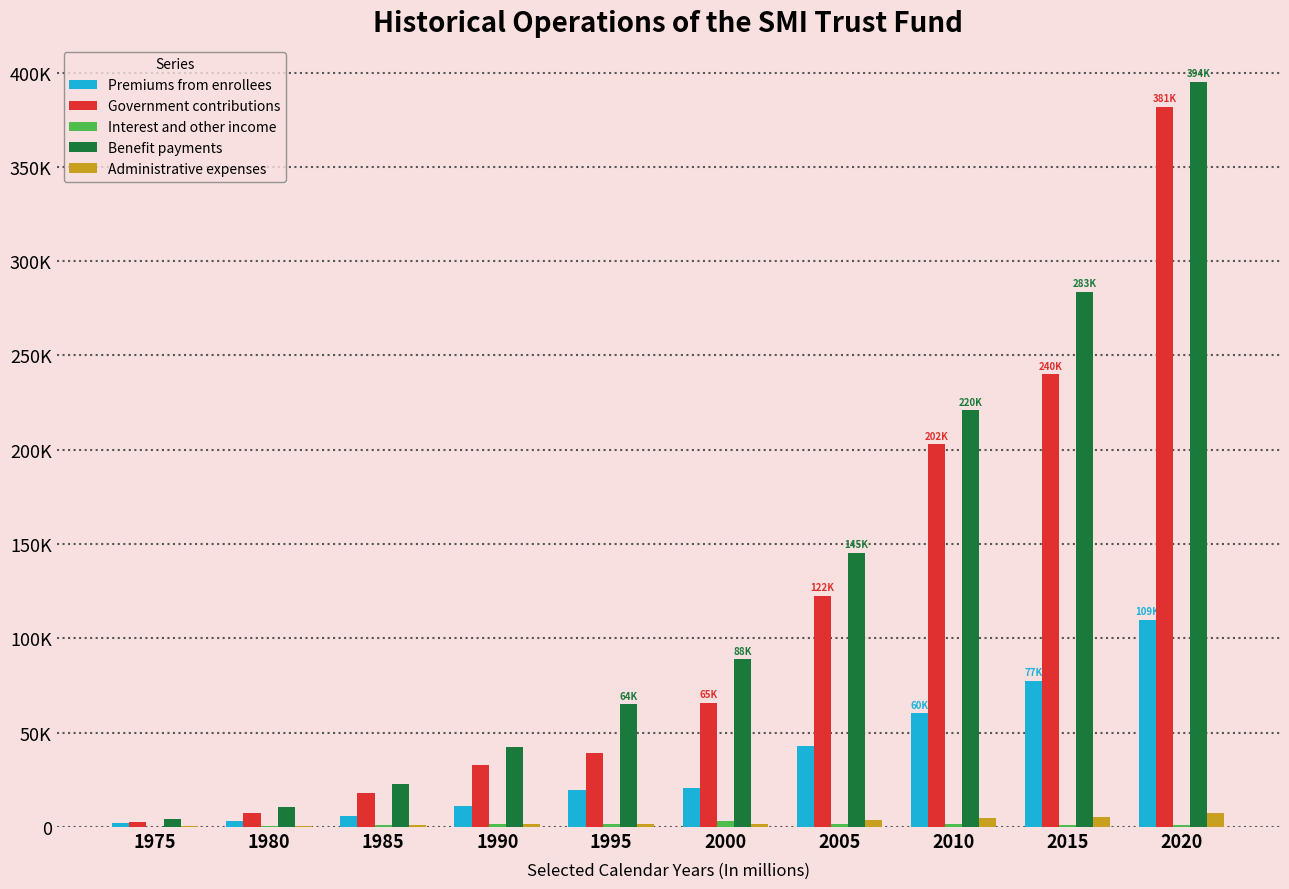

Are the bars grouped side by side (vs. stacked)?

Yes